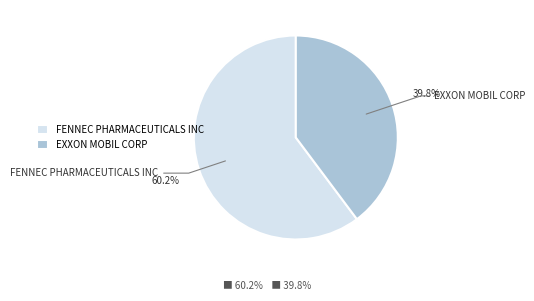

What is the ratio of the value at EXXON MOBIL CORP to the value at FENNEC PHARMACEUTICALS INC?

0.7